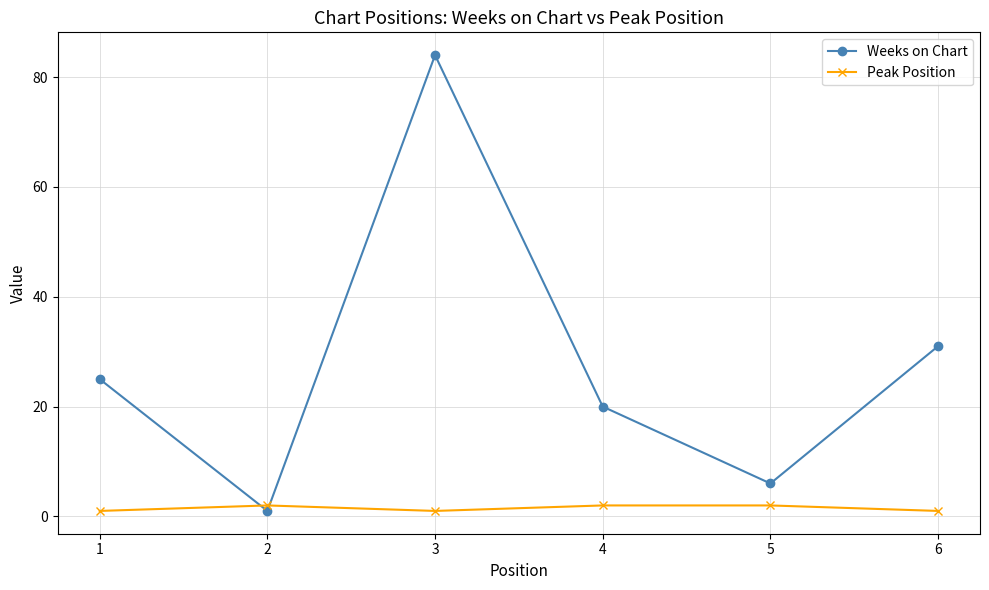

Which series has the largest range (max minus min)?

Weeks on Chart